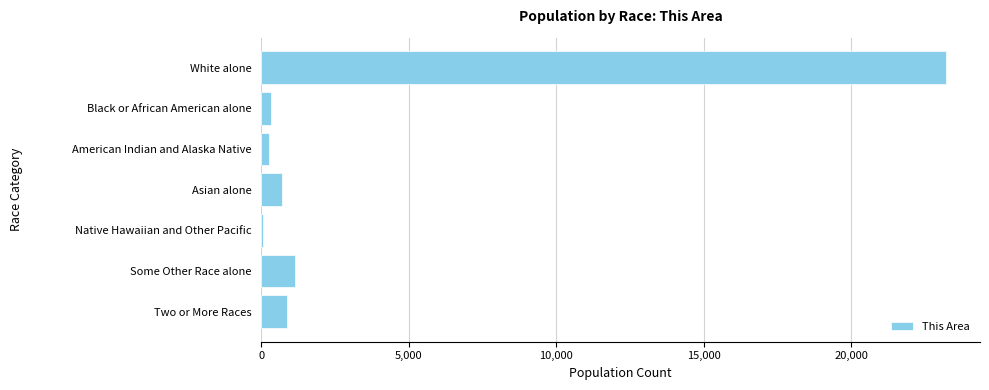

How many categories are shown in the chart?

7